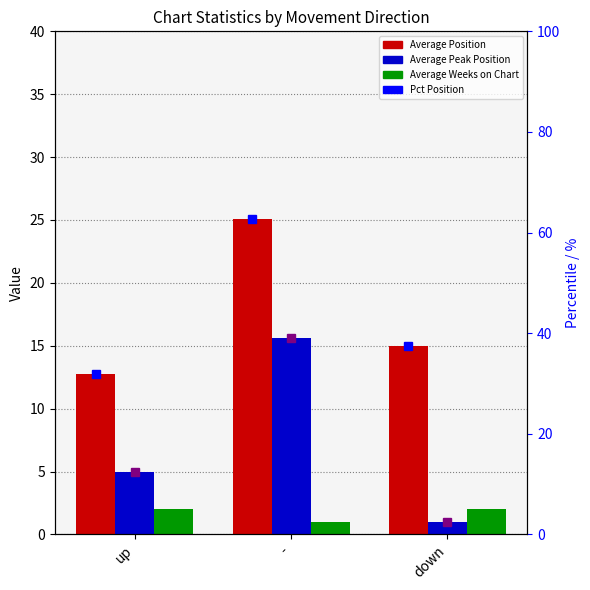

How many data points in Average Peak Position are less than 5?

1